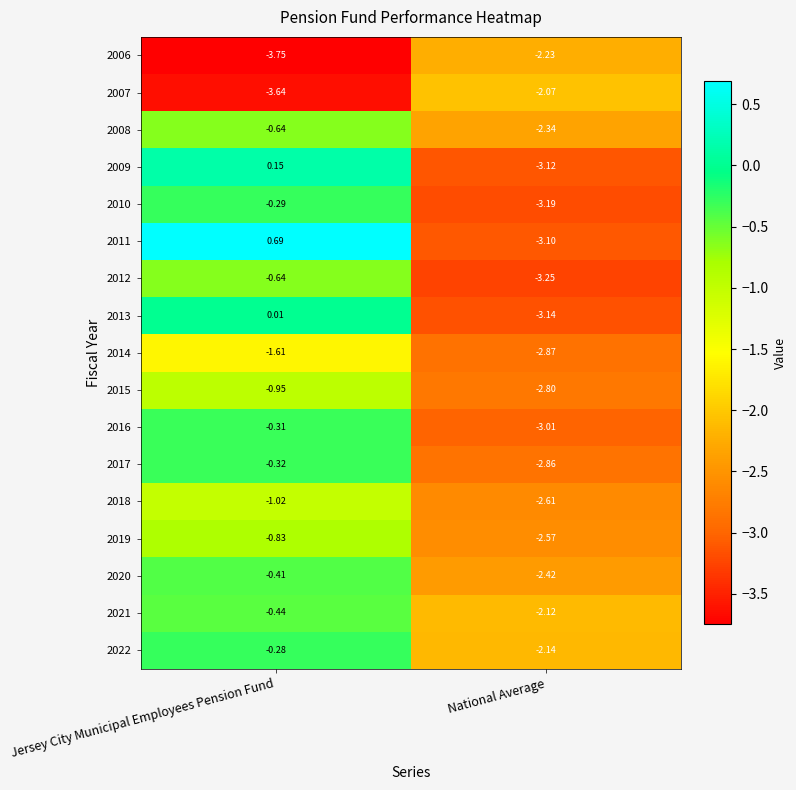

Where is 2020 nearest to the value -1?

Jersey City Municipal Employees Pension Fund